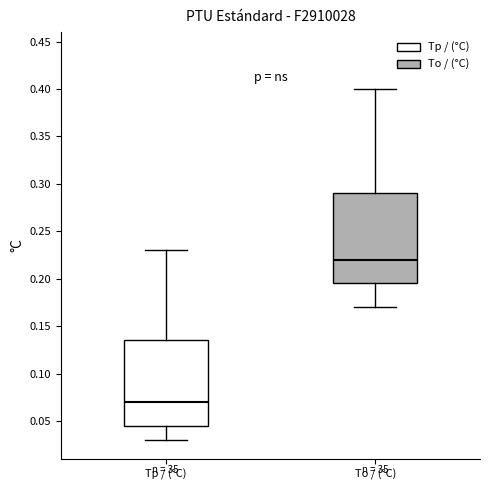

Reading left to right, read every box against the y-axis: the position of its median line, the range the box covers, and the ends of its whiskers. The values are not printed on the chart, so give them approximately, as read against the axis.

Tp / (°C): median 0.070, box 0.045 to 0.135, whiskers 0.030 to 0.230
To / (°C): median 0.220, box 0.195 to 0.290, whiskers 0.170 to 0.400